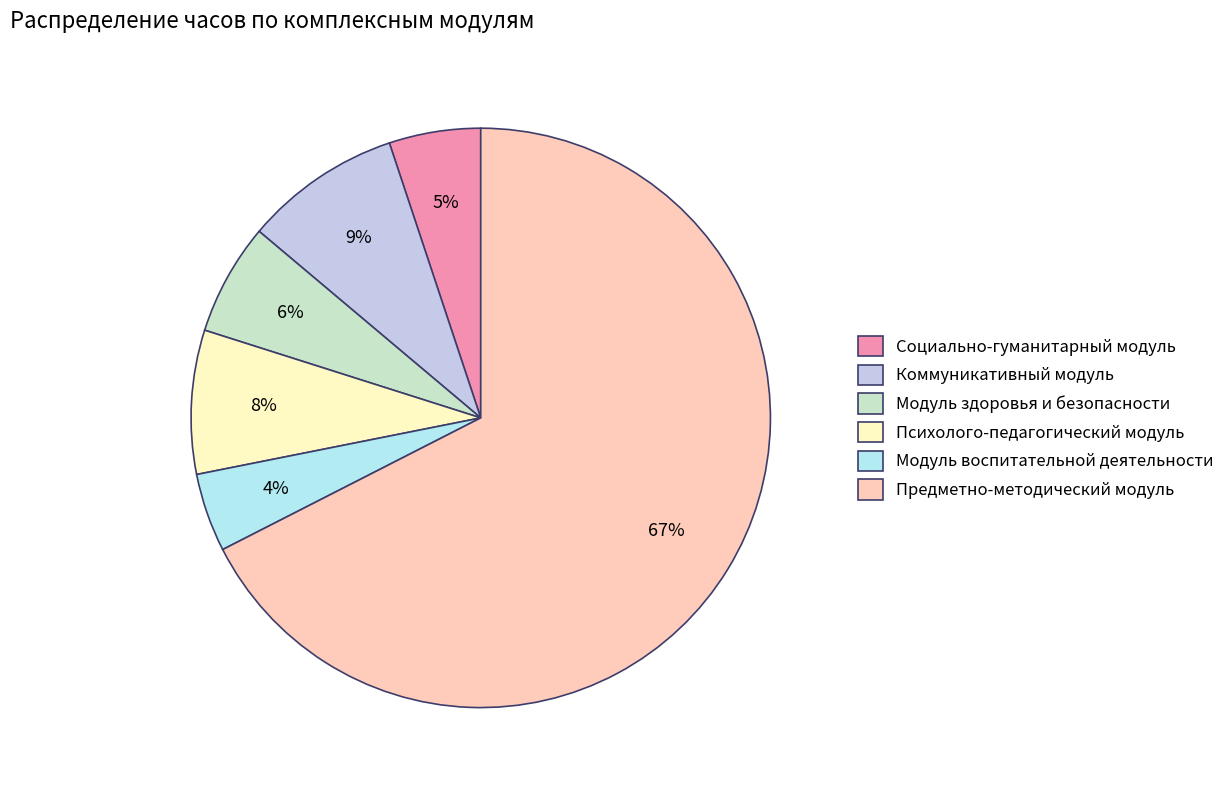

Combined, do Модуль здоровья и безопасности and Модуль воспитательной деятельности account for over 50%?

No